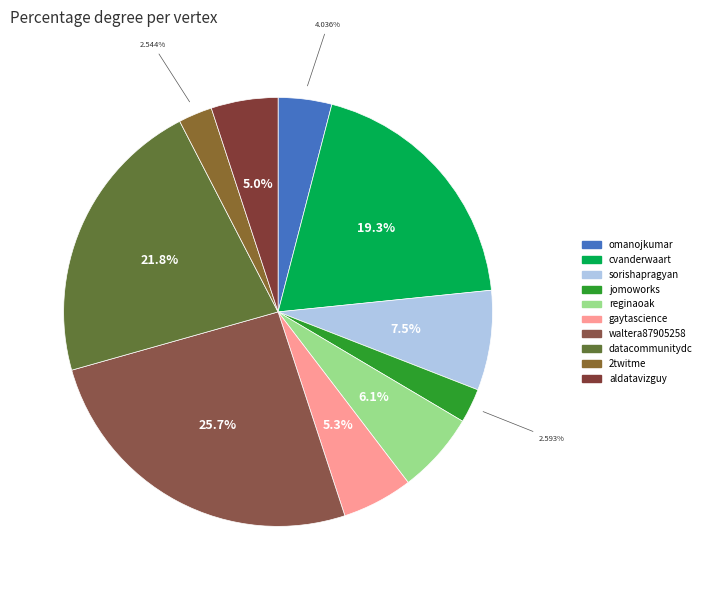

Count the number of slices in the pie.

10